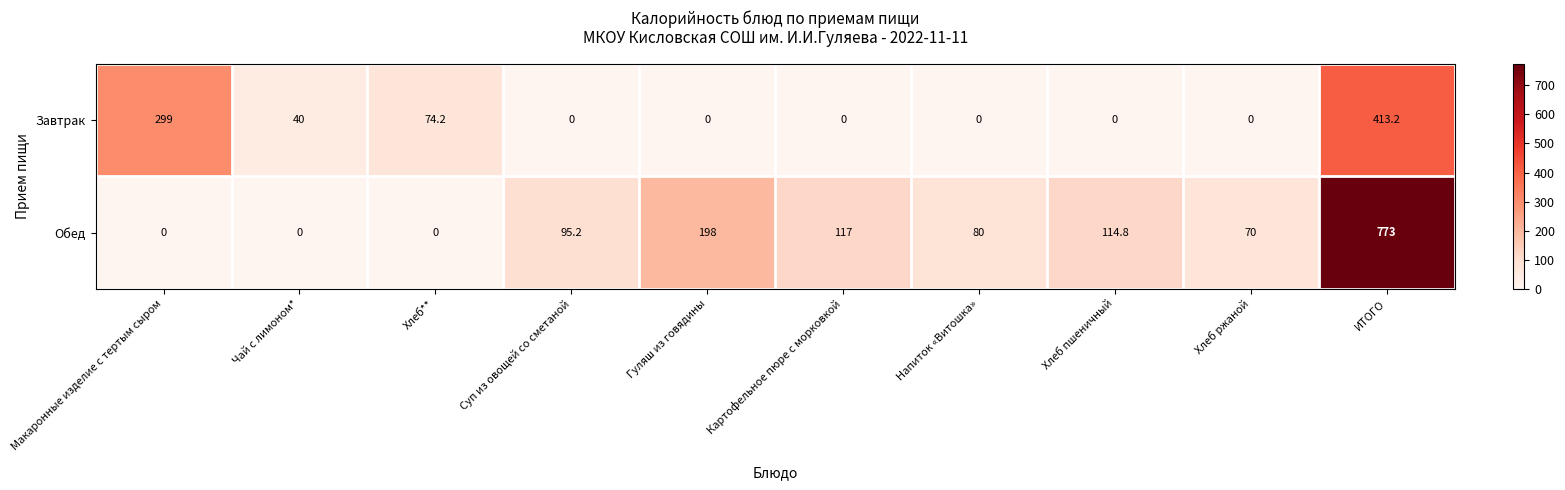

Between Чай с лимоном* and Картофельное пюре с морковкой, which series saw the biggest shift?

Обед